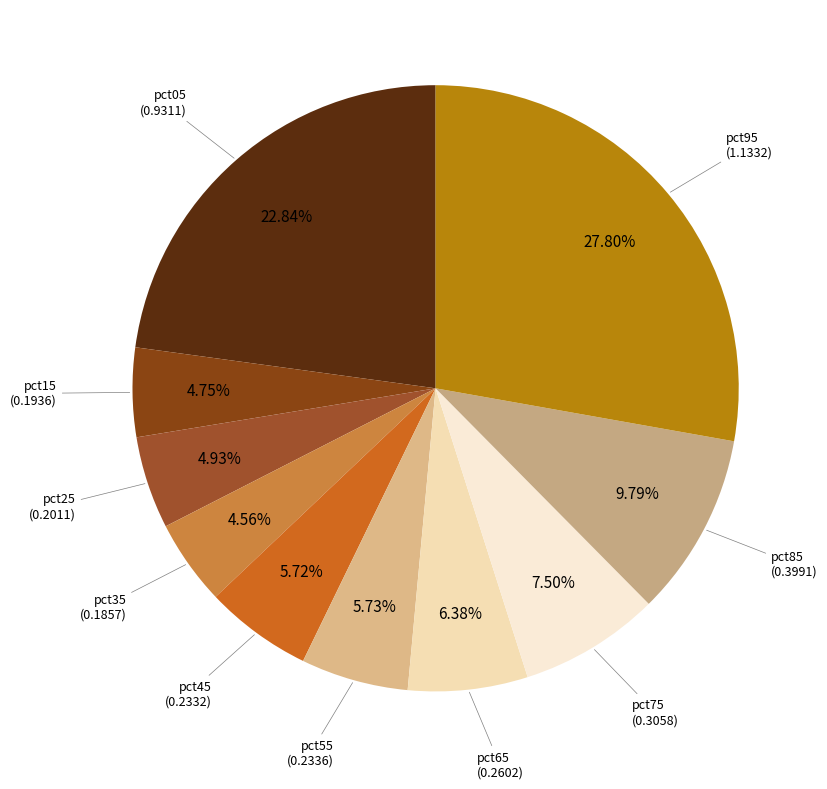

To the nearest percent, what is the combined percentage of pct65 and pct55?

12%